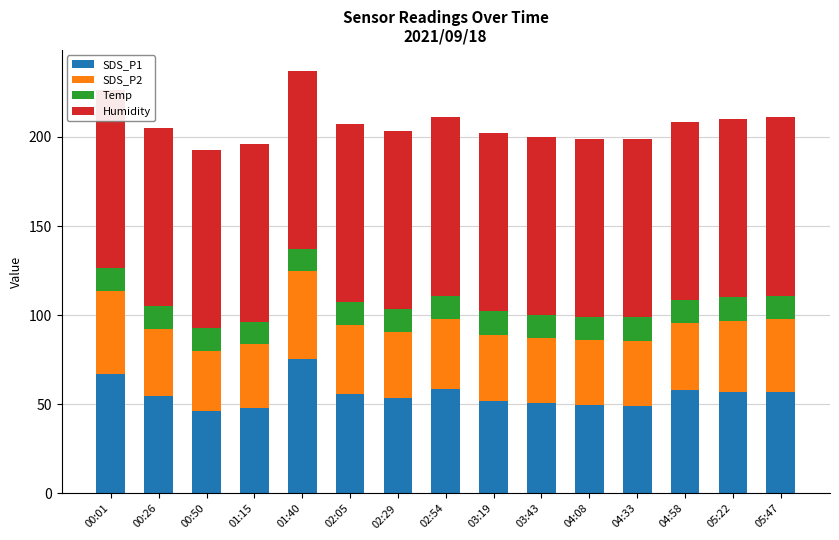

What is the spread (max minus min) of values at 04:33?

86.9